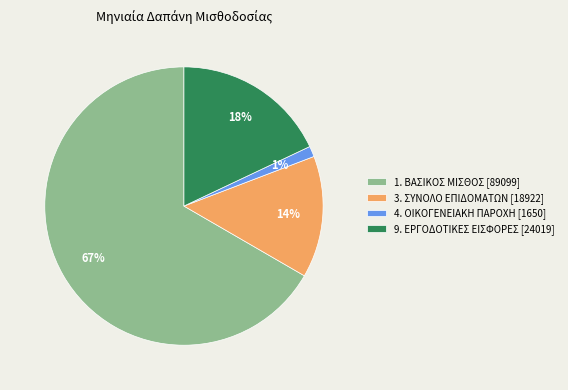

Which slice is the largest?

1. ΒΑΣΙΚΟΣ ΜΙΣΘΟΣ